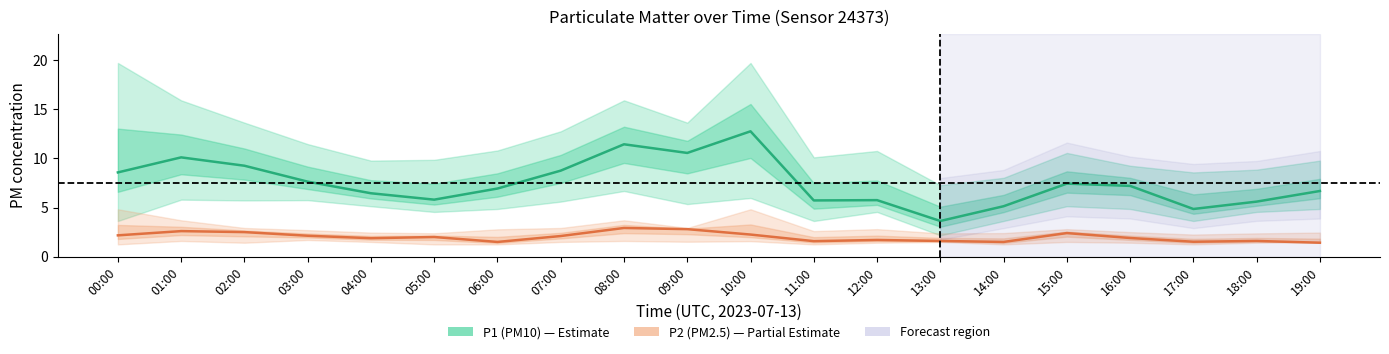

How many data points does each series have?

20